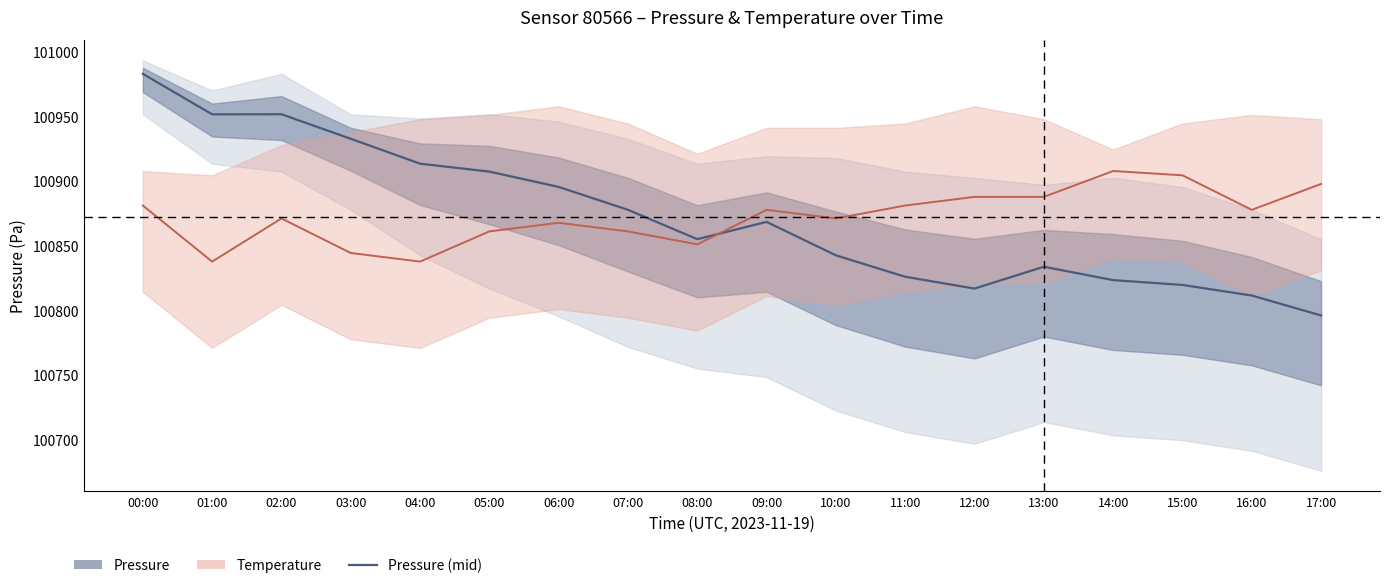

Where is the first local minimum for Pressure (mid)?

01:00